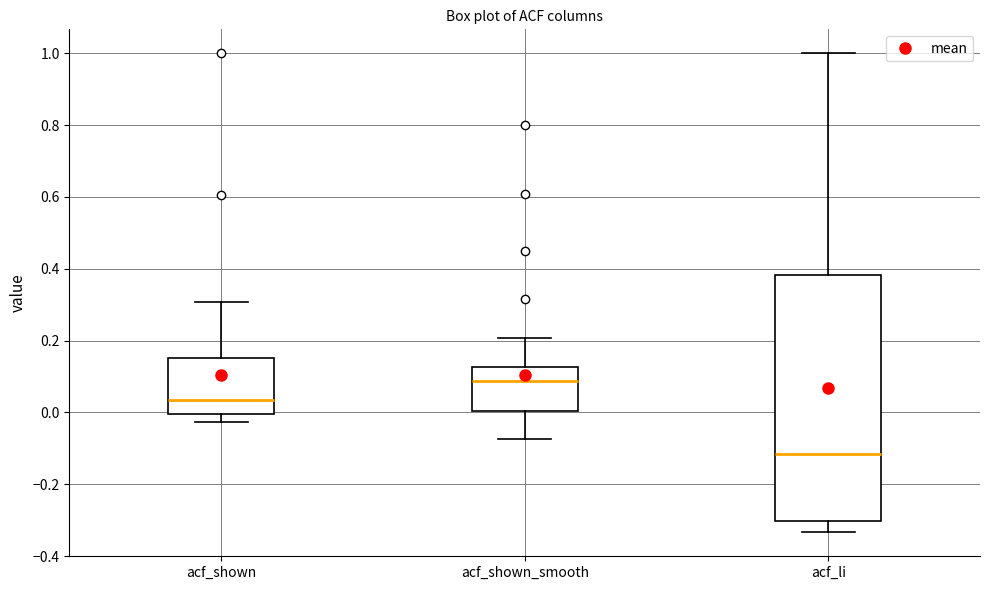

Which box is the tallest, from its lower edge to its upper edge?

acf_li